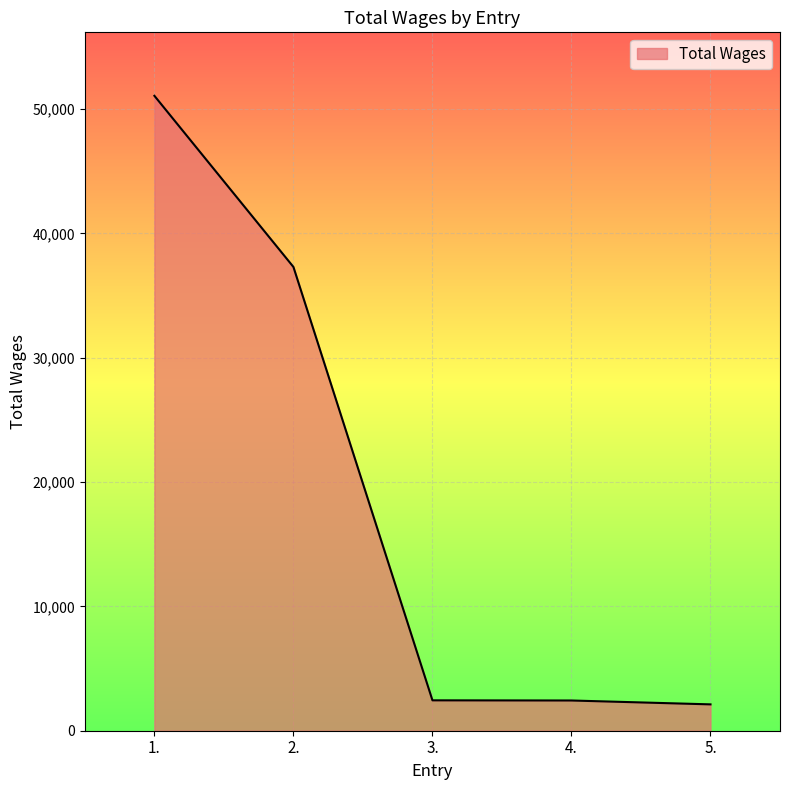

Does the chart have visible grid lines?

Yes